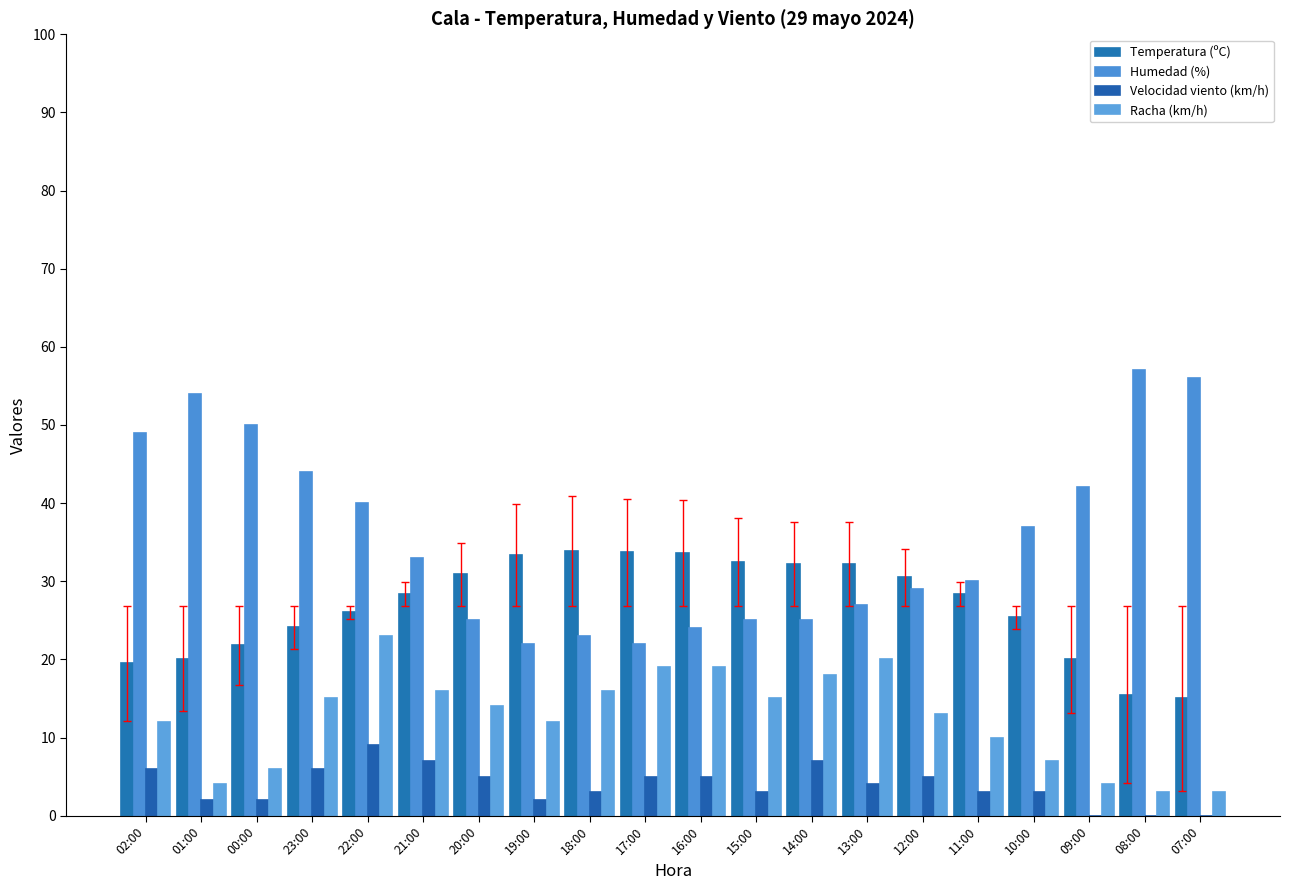

Reading right to left, list all the values displayed in this chart.

Temperatura (ºC): 15.0	15.5	20.0	25.4	28.4	30.5	32.2	32.2	32.5	33.6	33.7	33.9	33.4	30.9	28.4	26.0	24.1	21.8	20.1	19.5
Humedad (%): 56.0	57.0	42.0	37.0	30.0	29.0	27.0	25.0	25.0	24.0	22.0	23.0	22.0	25.0	33.0	40.0	44.0	50.0	54.0	49.0
Velocidad viento (km/h): 0.0	0.0	0.0	3.0	3.0	5.0	4.0	7.0	3.0	5.0	5.0	3.0	2.0	5.0	7.0	9.0	6.0	2.0	2.0	6.0
Racha (km/h): 3.0	3.0	4.0	7.0	10.0	13.0	20.0	18.0	15.0	19.0	19.0	16.0	12.0	14.0	16.0	23.0	15.0	6.0	4.0	12.0